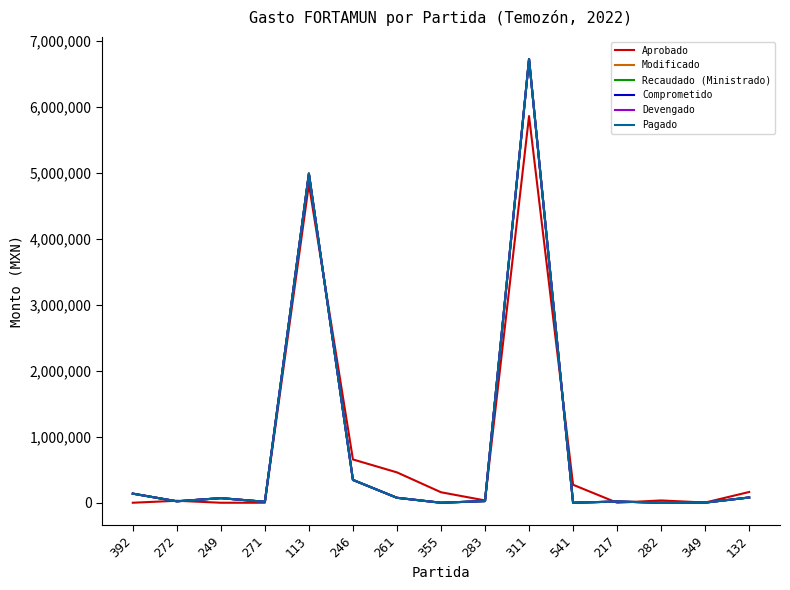

Does the chart have visible grid lines?

No